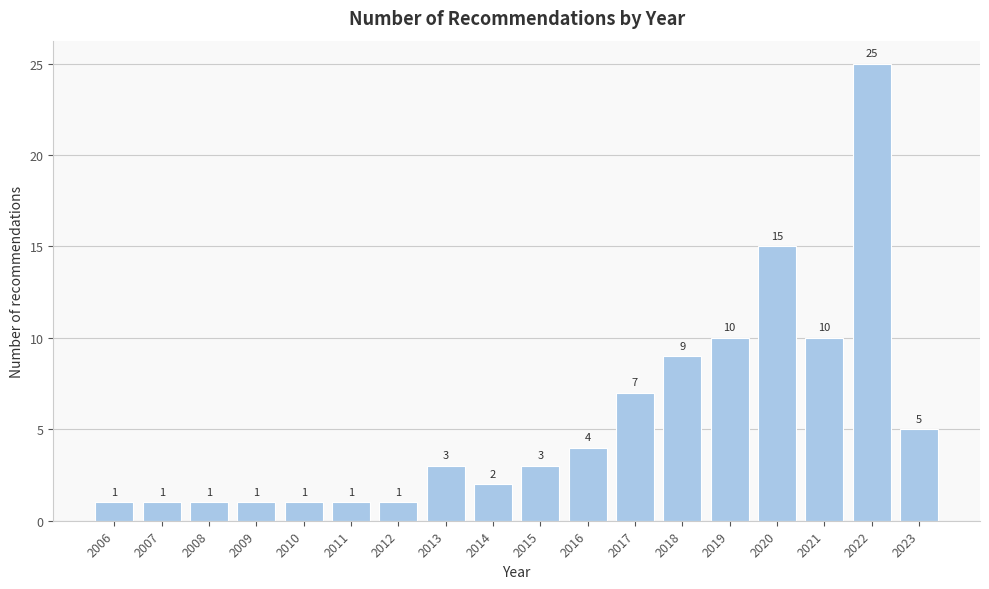

Reading left to right, list every bar in this chart as the range it spans on the x-axis followed by its height.

2005.5 to 2006.5: 1
2006.5 to 2007.5: 1
2007.5 to 2008.5: 1
2008.5 to 2009.5: 1
2009.5 to 2010.5: 1
2010.5 to 2011.5: 1
2011.5 to 2012.5: 1
2012.5 to 2013.5: 3
2013.5 to 2014.5: 2
2014.5 to 2015.5: 3
2015.5 to 2016.5: 4
2016.5 to 2017.5: 7
2017.5 to 2018.5: 9
2018.5 to 2019.5: 10
2019.5 to 2020.5: 15
2020.5 to 2021.5: 10
2021.5 to 2022.5: 25
2022.5 to 2023.5: 5